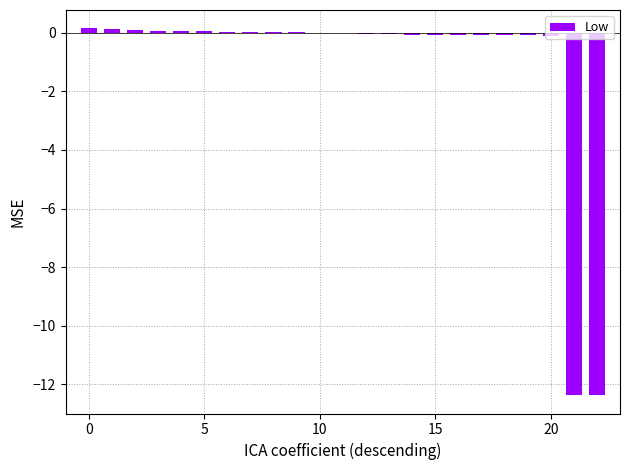

What is the maximum value shown in the chart?

0.2